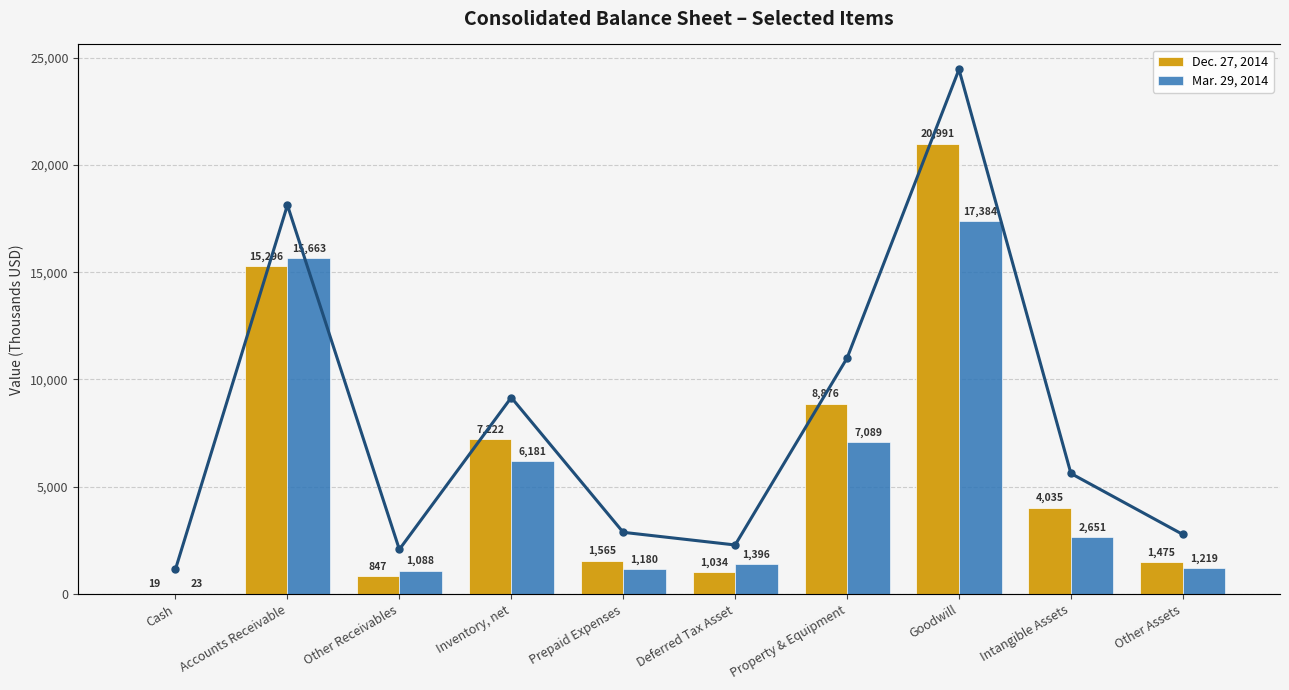

What is the sum of the Dec. 27, 2014 (trend) values at Goodwill and Prepaid Expenses?

22556